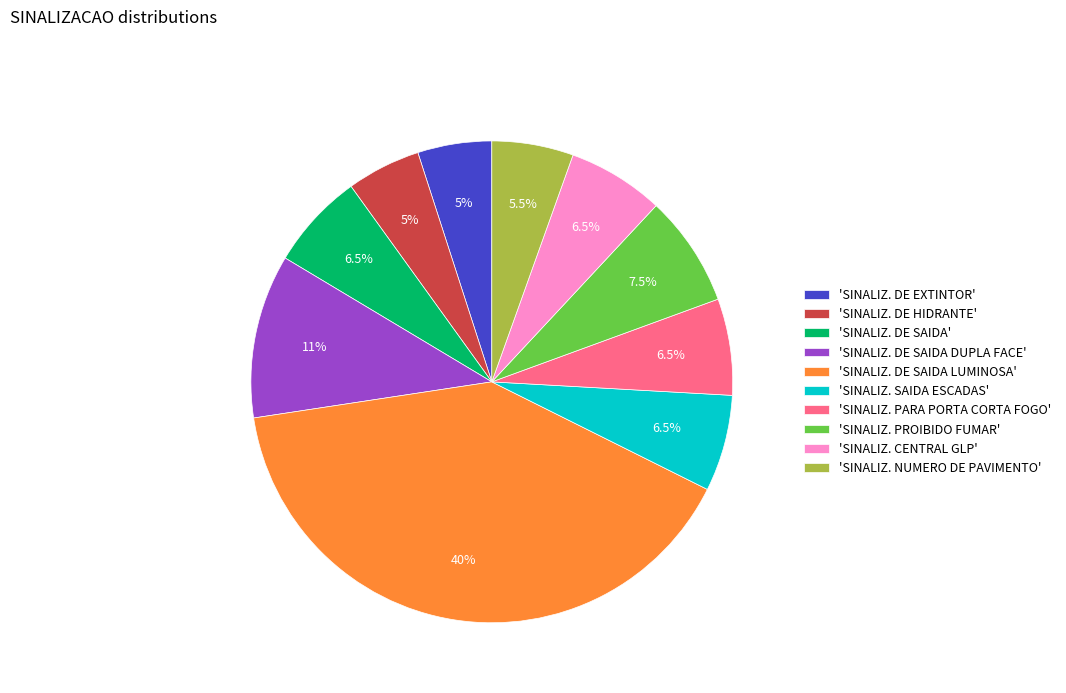

Which has a higher value, 'SINALIZ. PARA PORTA CORTA FOGO' or 'SINALIZ. DE SAIDA LUMINOSA'?

'SINALIZ. DE SAIDA LUMINOSA'